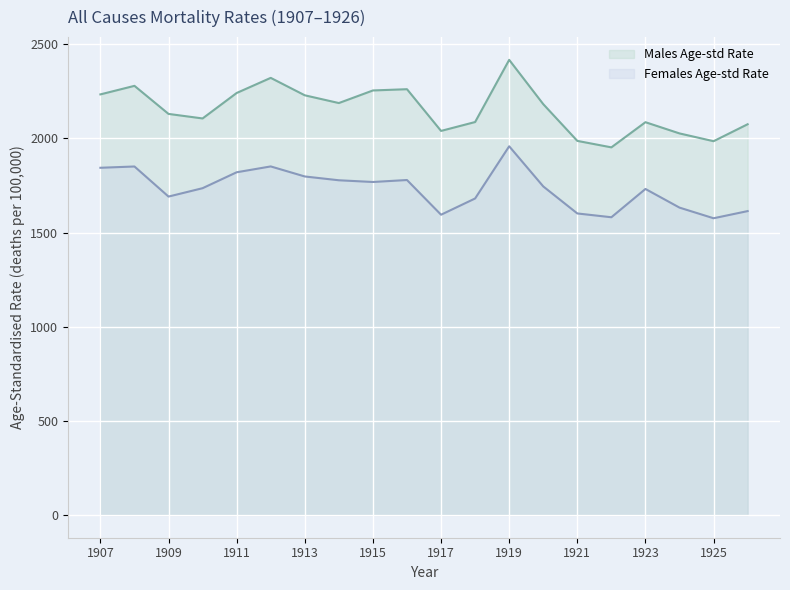

True or false: Males Age-std Rate and Females Age-std Rate cross at least once.

False